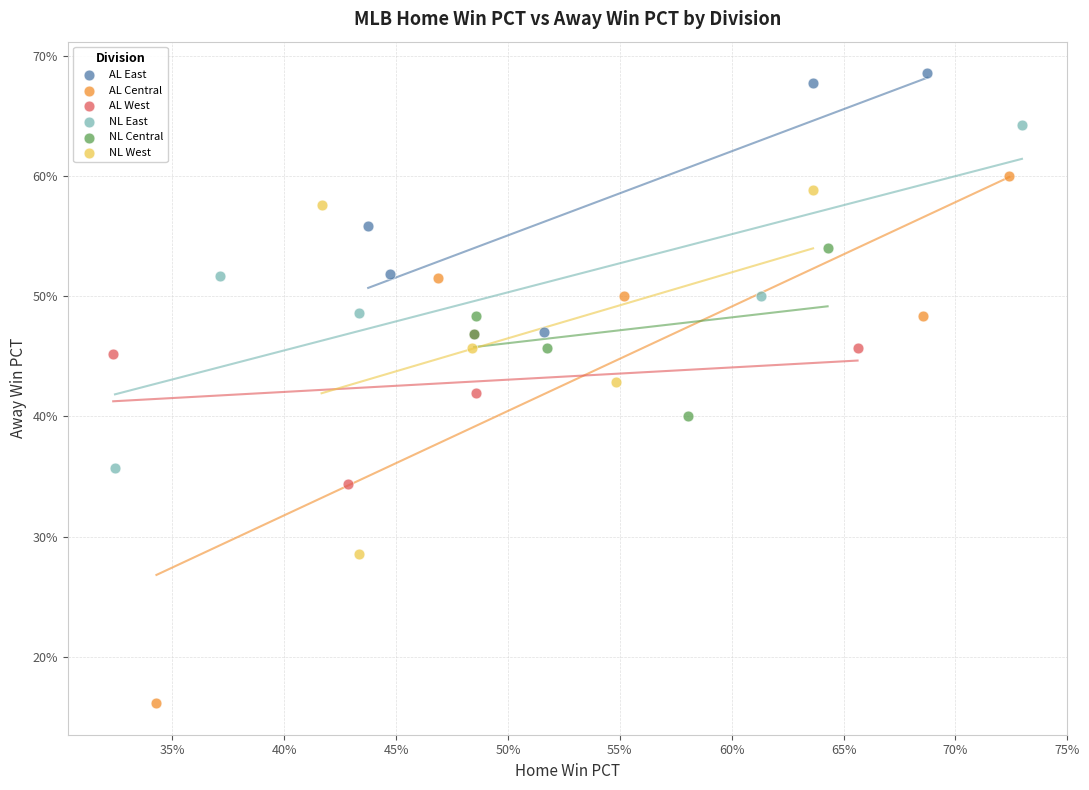

What are all the series names shown in the legend?

AL East, AL Central, AL West, NL East, NL Central, NL West